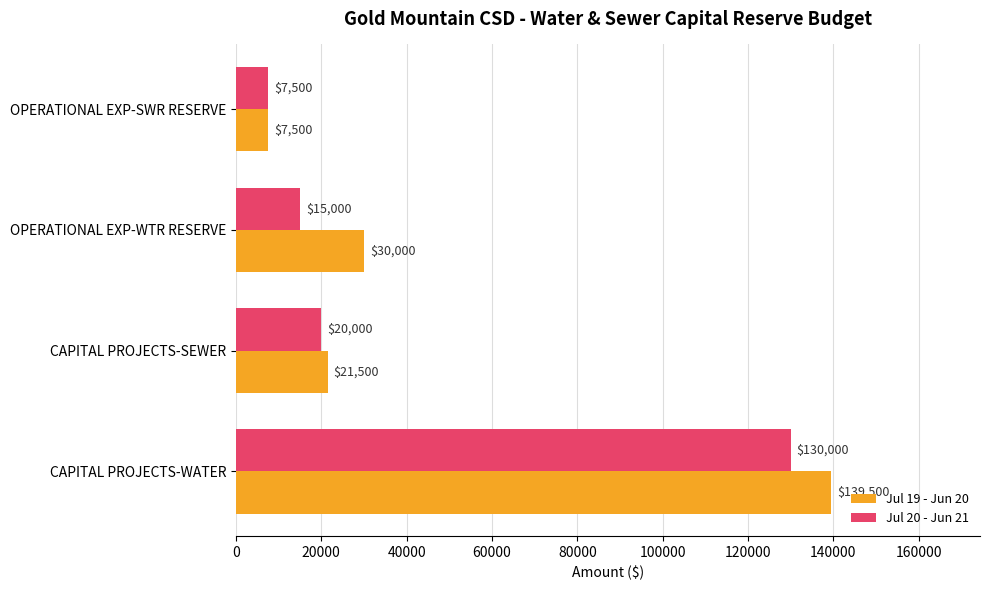

Where is Jul 20 - Jun 21 nearest to the value 68750?

CAPITAL PROJECTS-SEWER